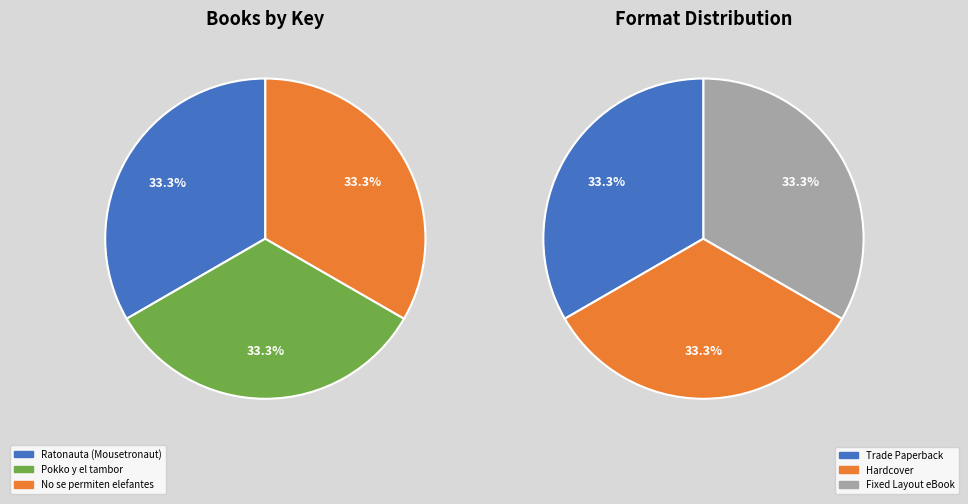

What is the ratio of the value at Pokko y el tambor to the value at Ratonauta (Mousetronaut)?

1.0